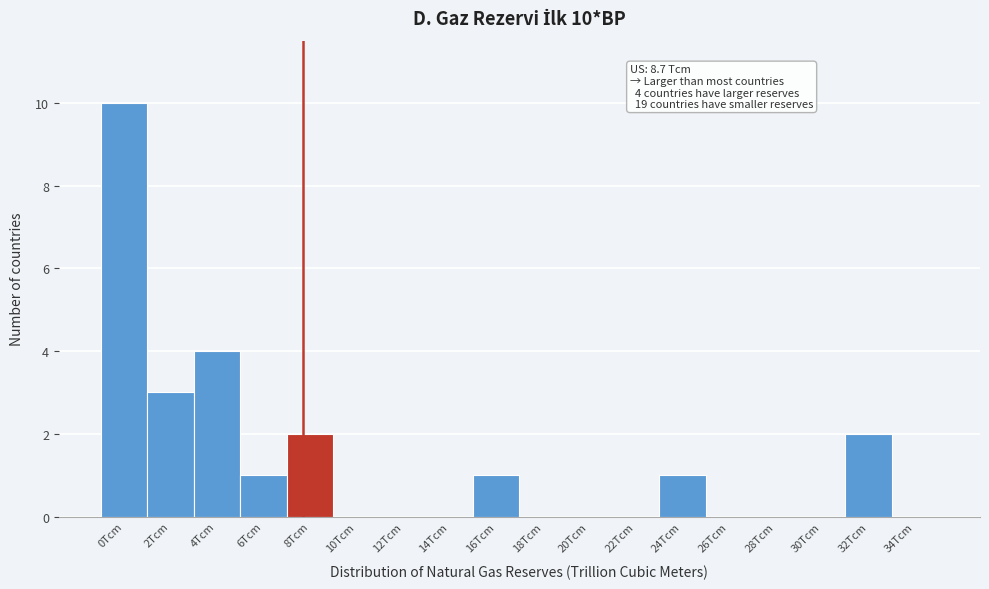

Reading left to right, transcribe all the data shown in this chart.

0Tcm=10	2Tcm=3	4Tcm=4	6Tcm=1	8Tcm=2	10Tcm=0	12Tcm=0	14Tcm=0	16Tcm=1	18Tcm=0	20Tcm=0	22Tcm=0	24Tcm=1	26Tcm=0	28Tcm=0	30Tcm=0	32Tcm=2	34Tcm=0